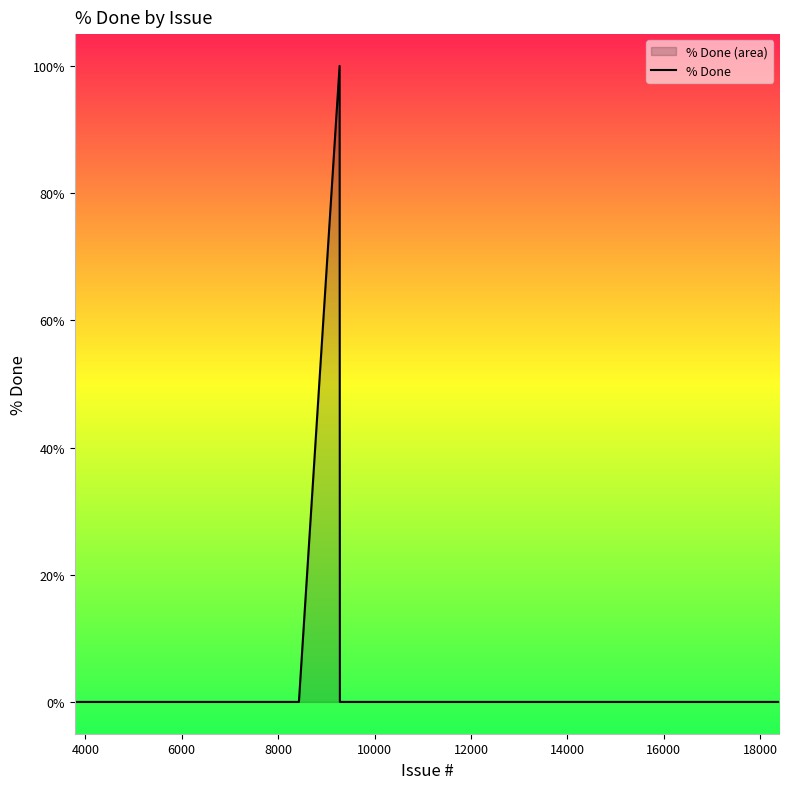

Reading left to right, list all the values displayed in this chart.

0	0	0	0	0	0	0	0	0	100	0	0	0	0	0	0	0	0	0	0	0	0	0	0	0	0	0	0	0	0